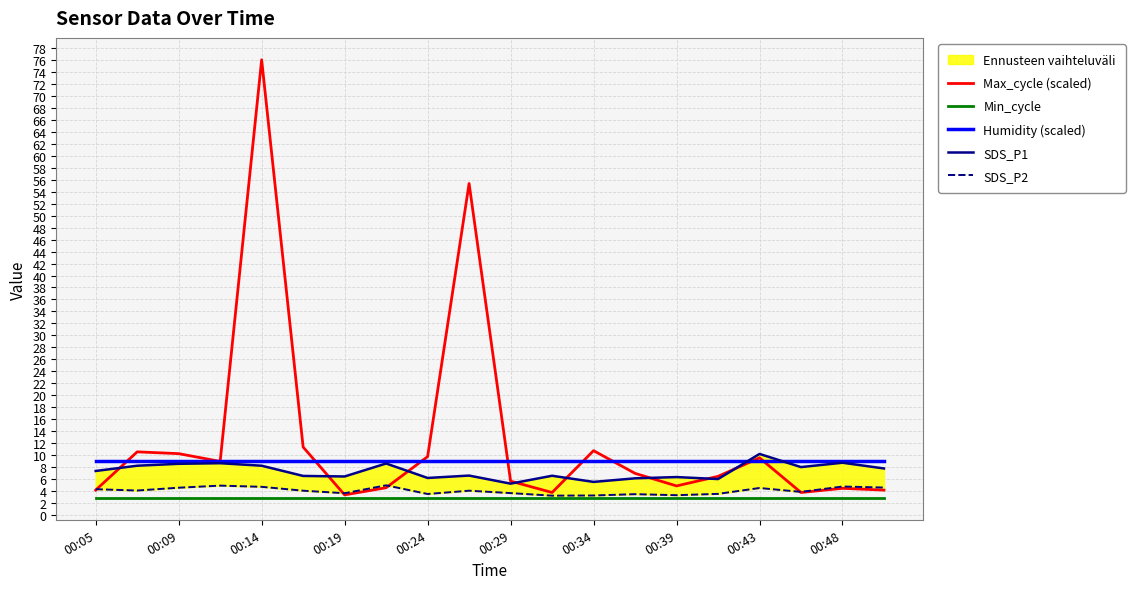

True or false: Humidity (scaled) and Min_cycle cross at least once.

False